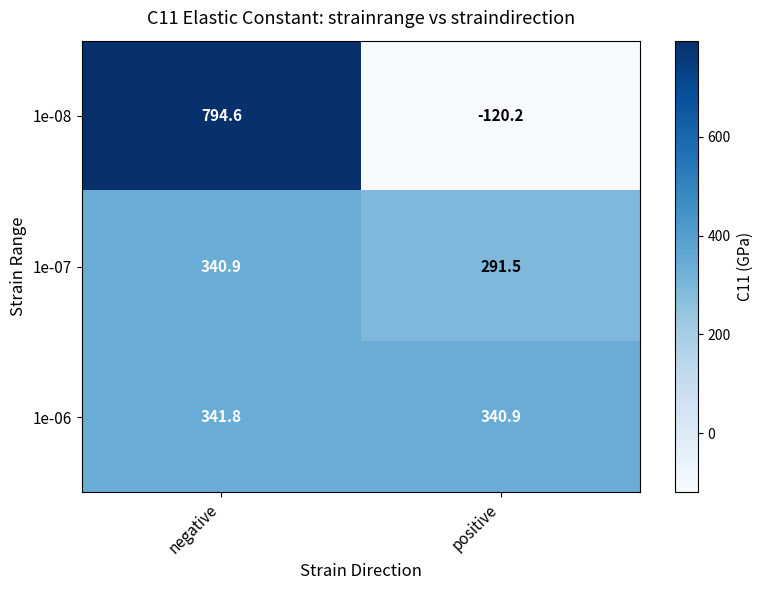

What is the difference between the highest and lowest values at positive?

461.1